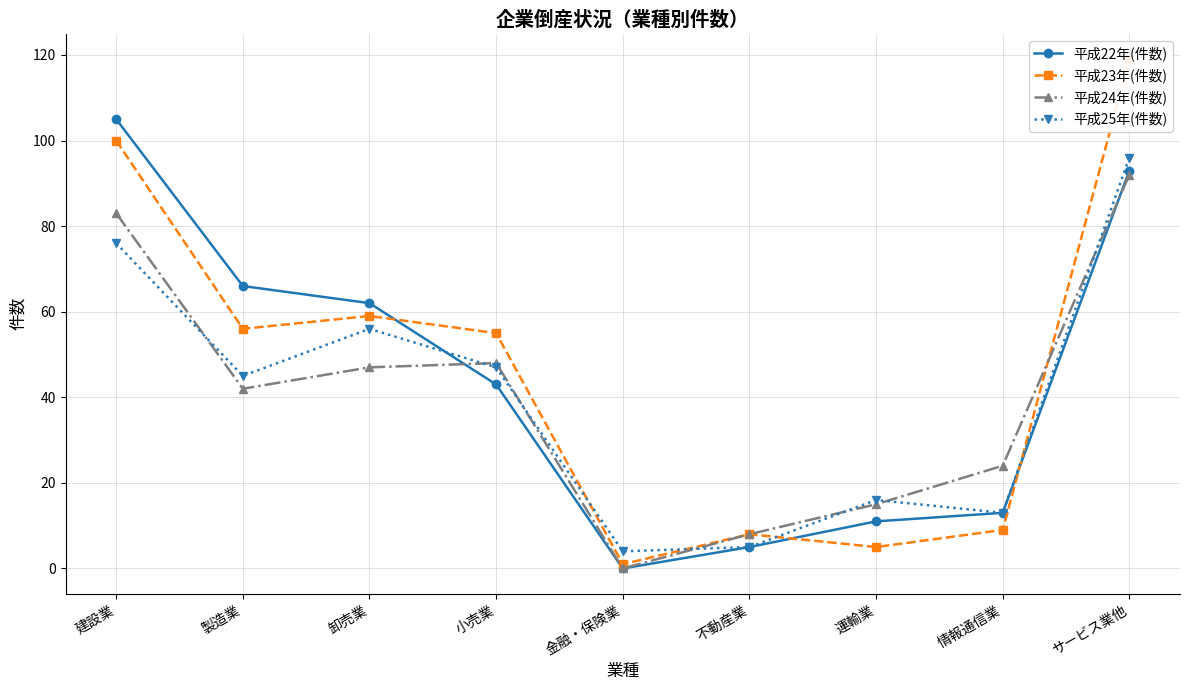

Reading left to right, list all the values displayed in this chart.

平成22年(件数): 建設業=105	製造業=66	卸売業=62	小売業=43	金融・保険業=0	不動産業=5	運輸業=11	情報通信業=13	サービス業他=93
平成23年(件数): 建設業=100	製造業=56	卸売業=59	小売業=55	金融・保険業=1	不動産業=8	運輸業=5	情報通信業=9	サービス業他=119
平成24年(件数): 建設業=83	製造業=42	卸売業=47	小売業=48	金融・保険業=0	不動産業=8	運輸業=15	情報通信業=24	サービス業他=92
平成25年(件数): 建設業=76	製造業=45	卸売業=56	小売業=47	金融・保険業=4	不動産業=5	運輸業=16	情報通信業=13	サービス業他=96